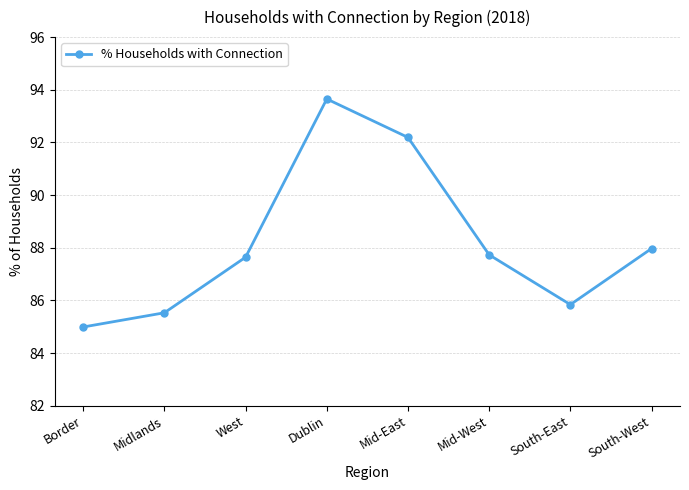

How many lines are shown in the chart?

1